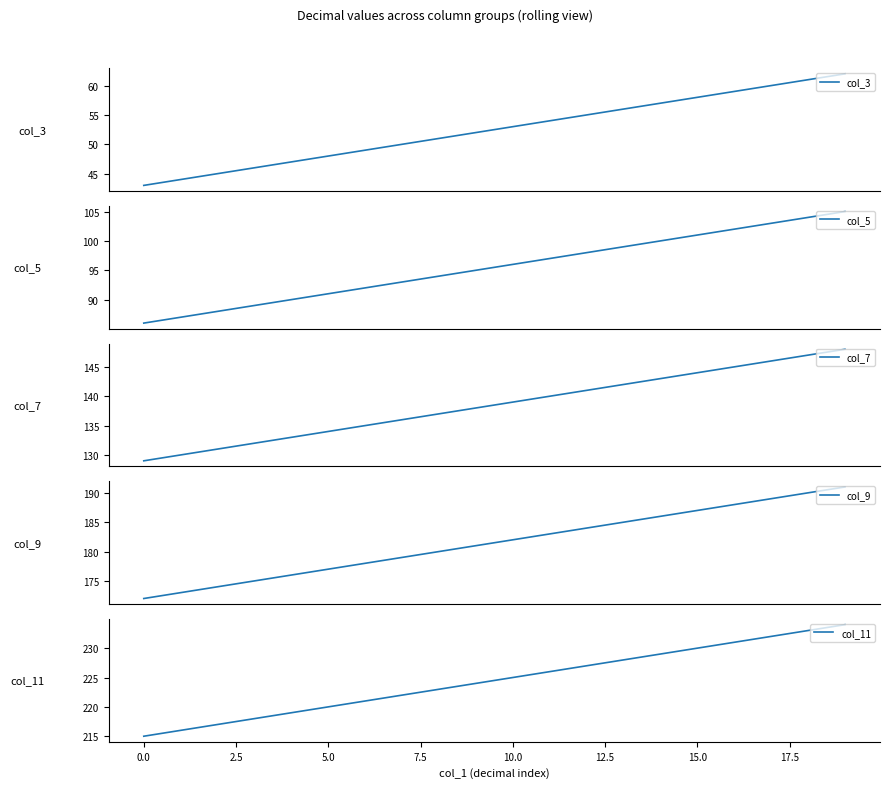

True or false: col_11 has a value of 306 at 19.

False